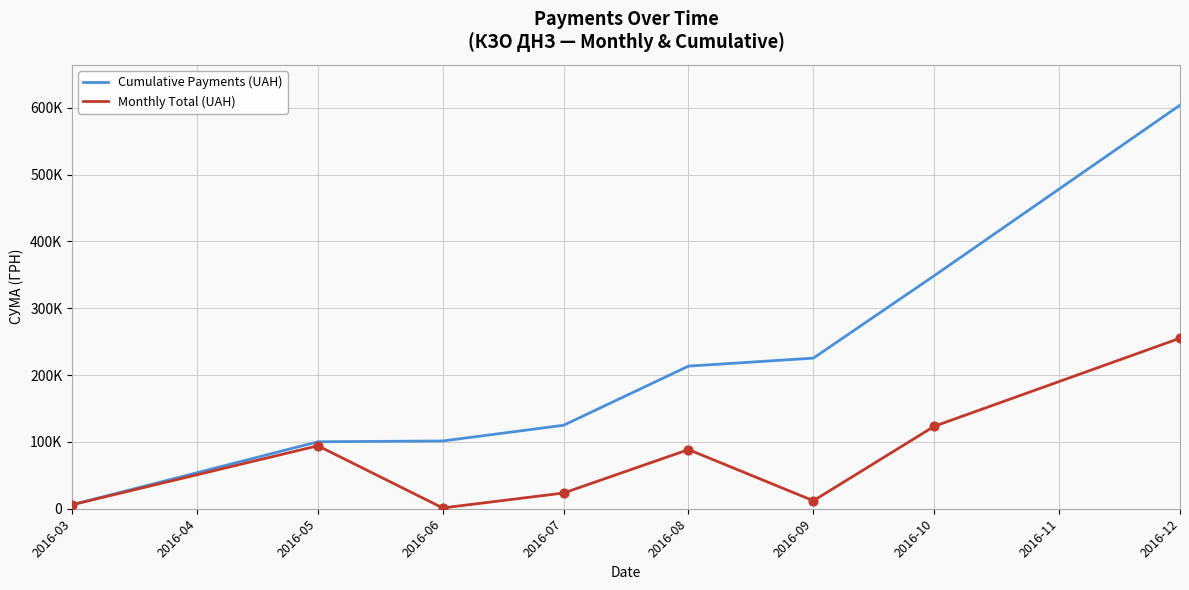

Which series has the largest total across all categories?

Cumulative Payments (UAH)